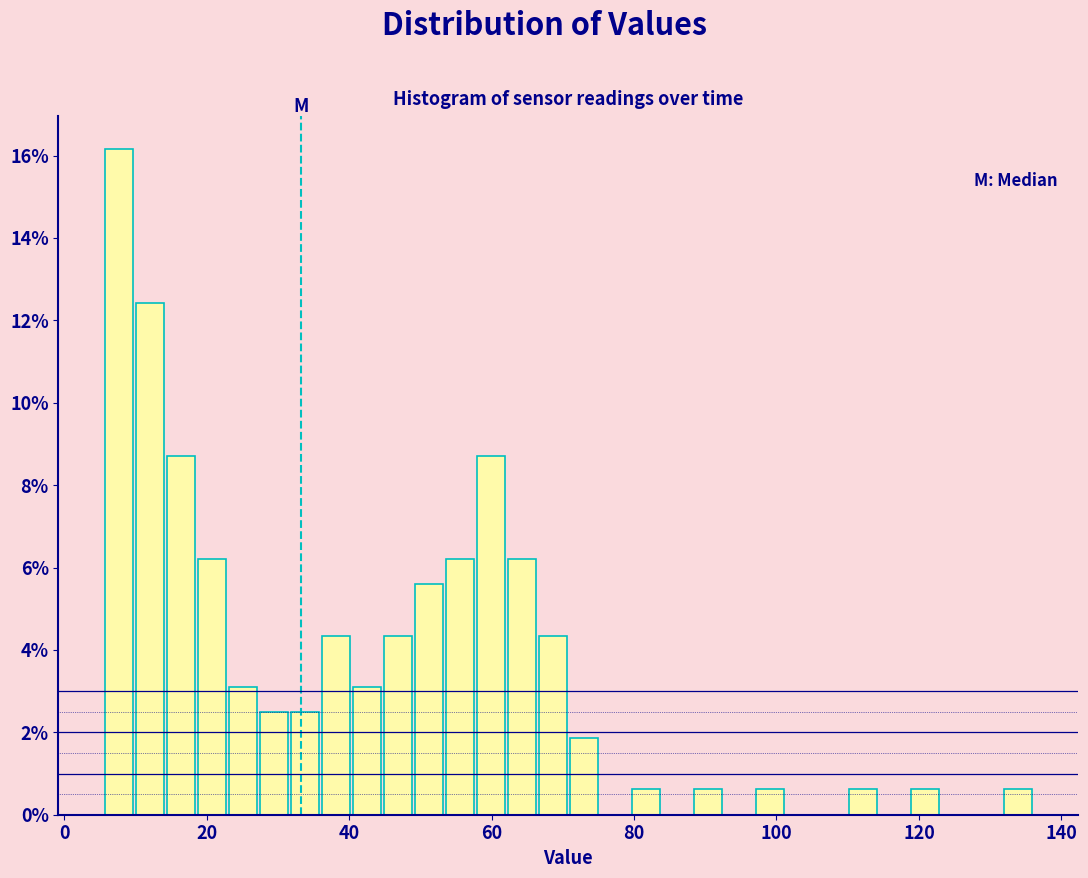

Around what value on the x-axis is the tallest bar? Give the approximate position of its centre, as read against the axis.

8